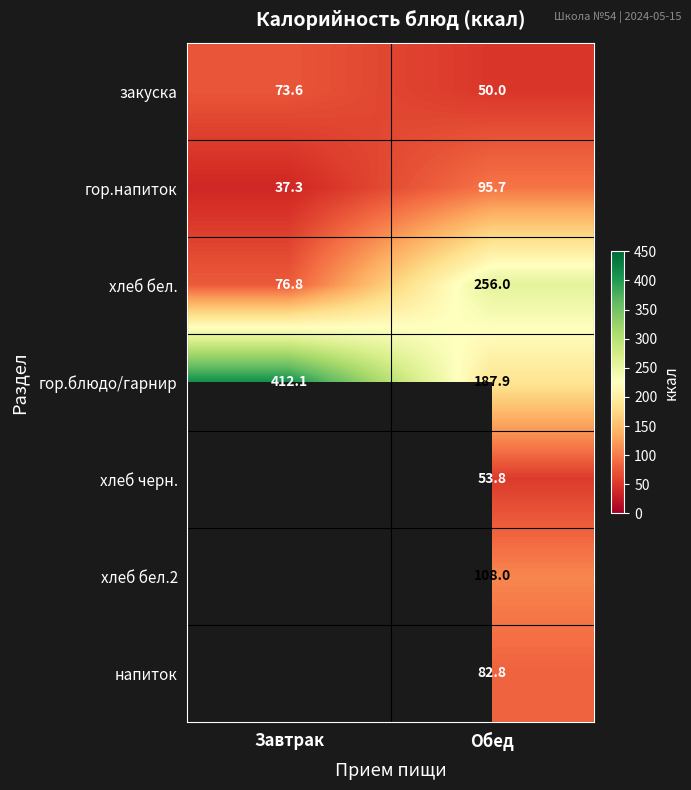

What is the minimum value for закуска?

50.0